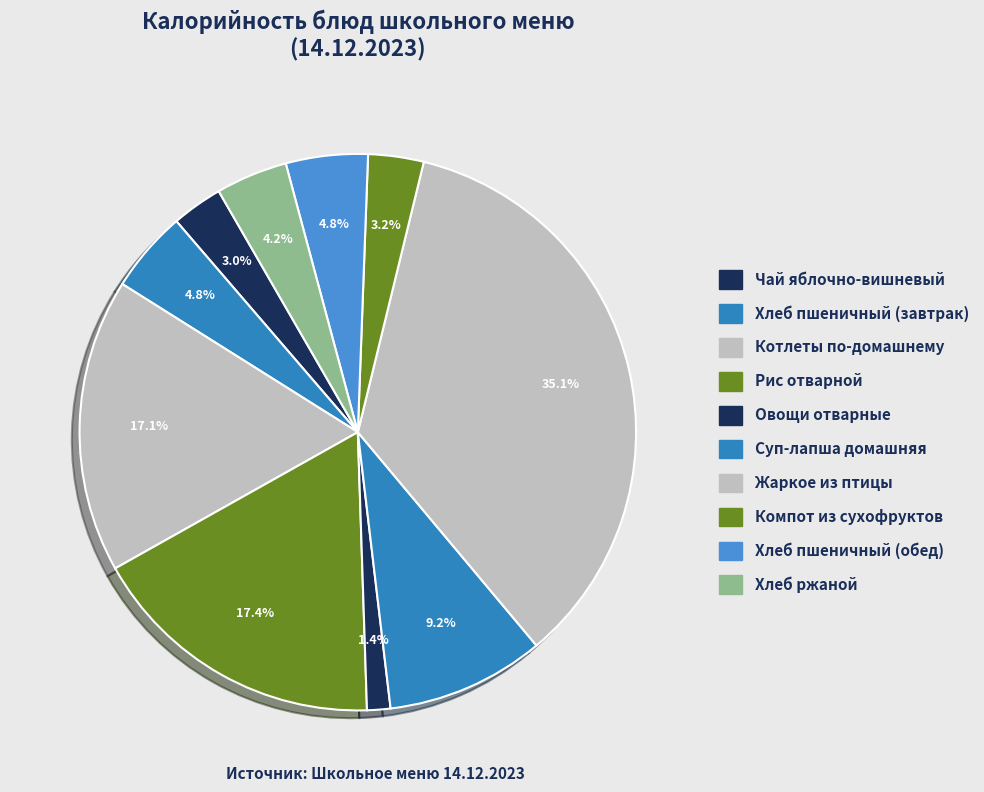

What percentage is the Хлеб пшеничный (завтрак) slice, to the nearest percent?

5%